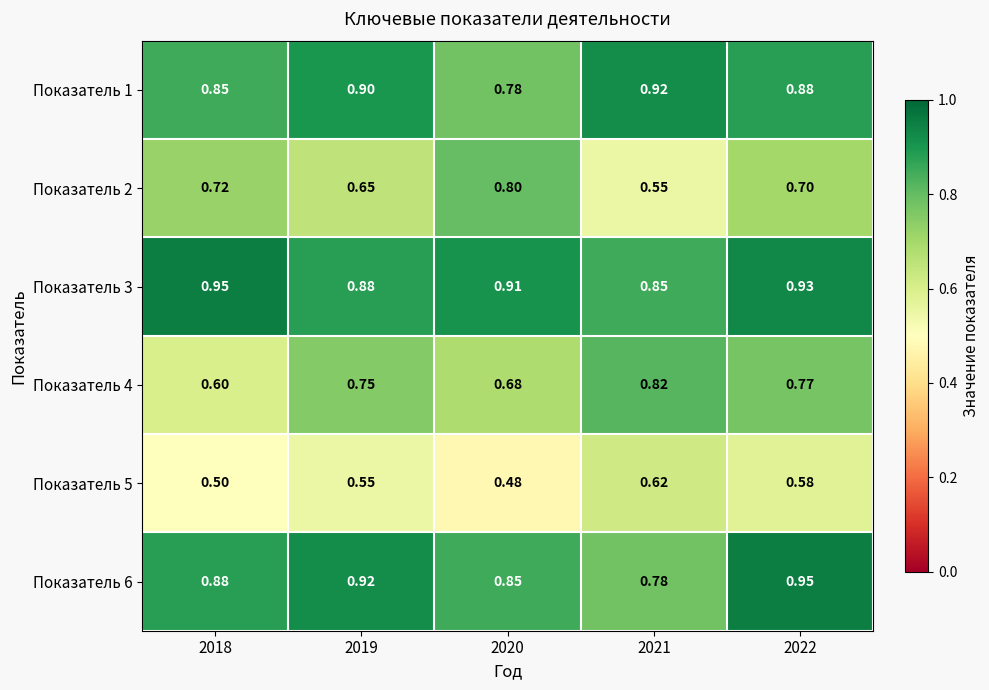

Is the value of Показатель 3 at 2020 greater than the value of Показатель 1 at 2018?

Yes